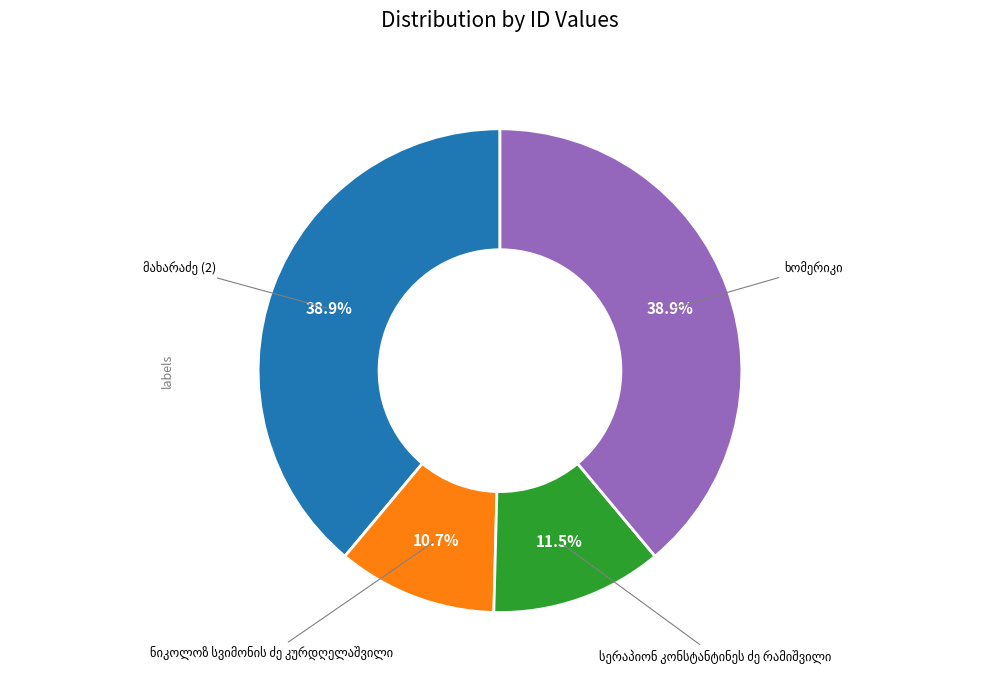

Does any single category account for the majority?

No